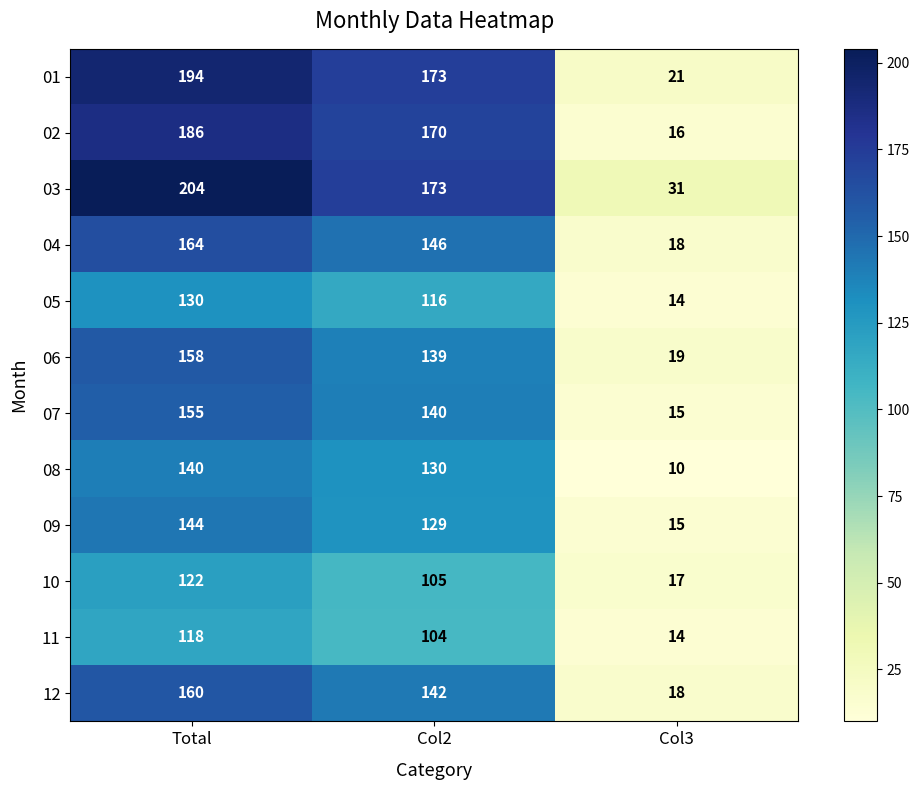

True or false: 12 has a value of 160 at Total.

True